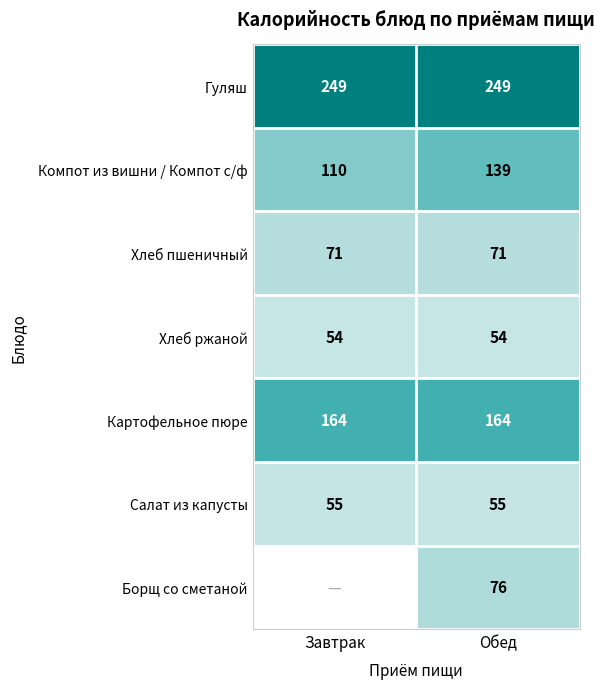

How many distinct data groups are displayed?

7